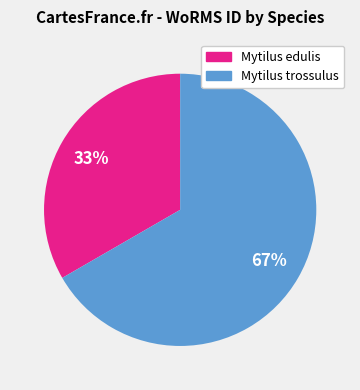

To the nearest percent, what is the average slice percentage?

50%